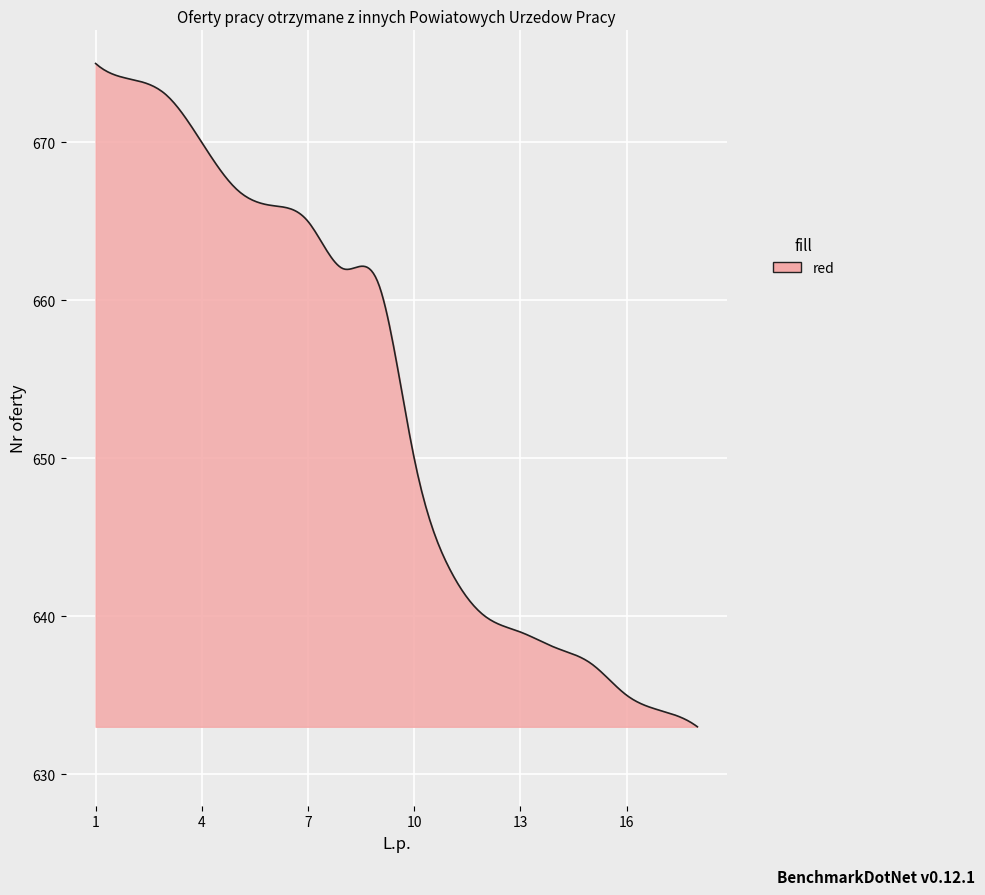

What is the smallest value displayed?

633.0